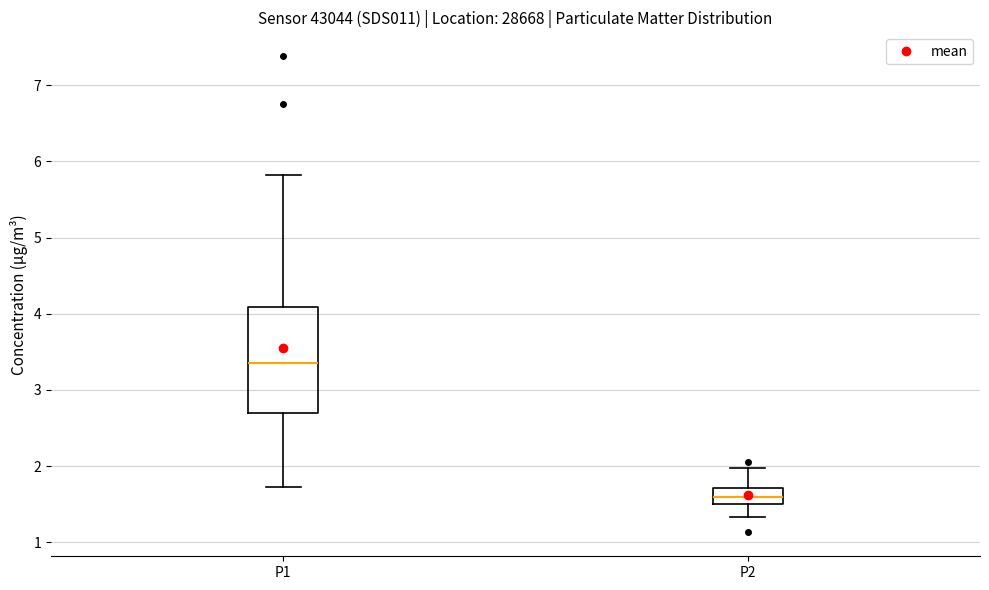

Where does the median line of the box for P2 sit on the y-axis? The values are not printed on the chart, so give them approximately, as read against the axis.

1.6